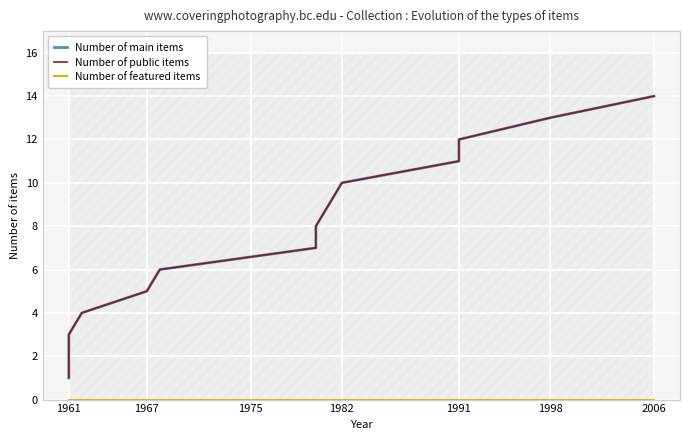

Between 10 and 1982, which is larger?

10